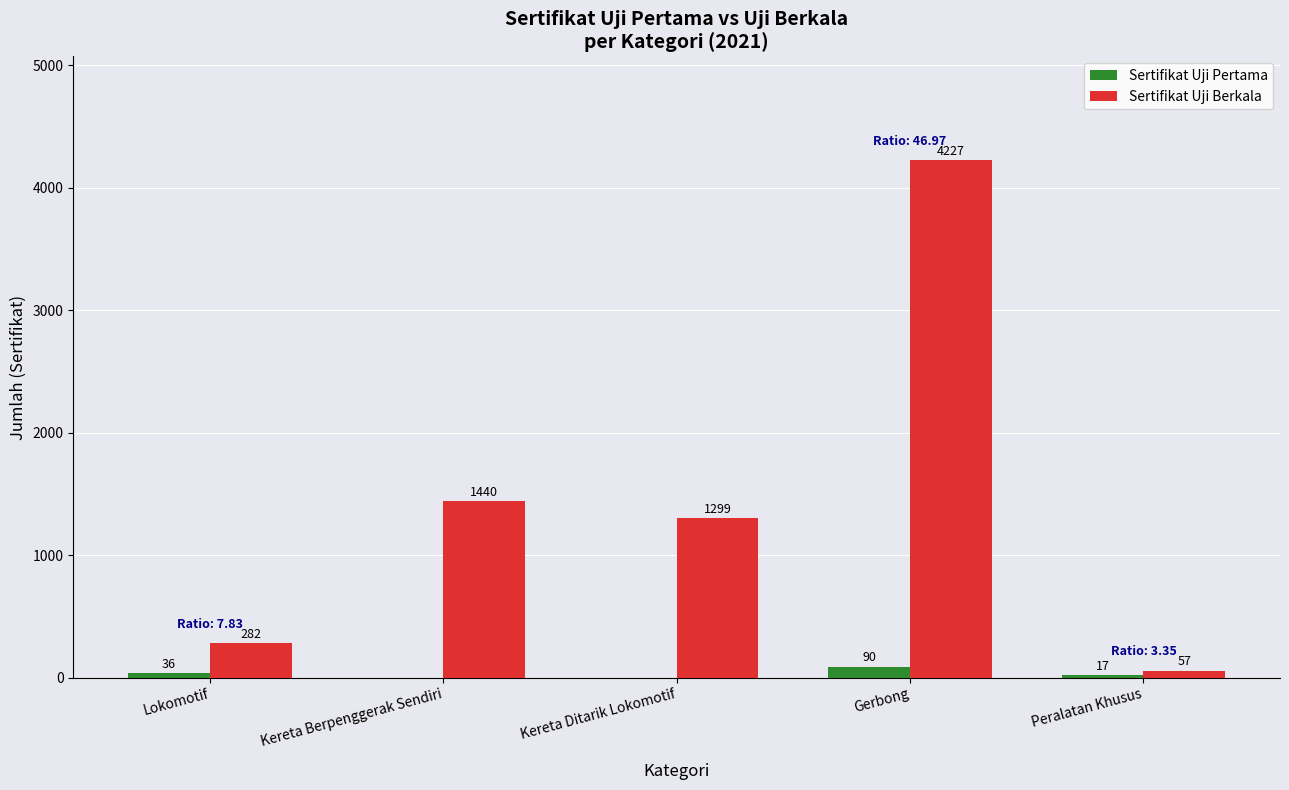

The value of Sertifikat Uji Pertama at Kereta Ditarik Lokomotif is 0. True or false?

True